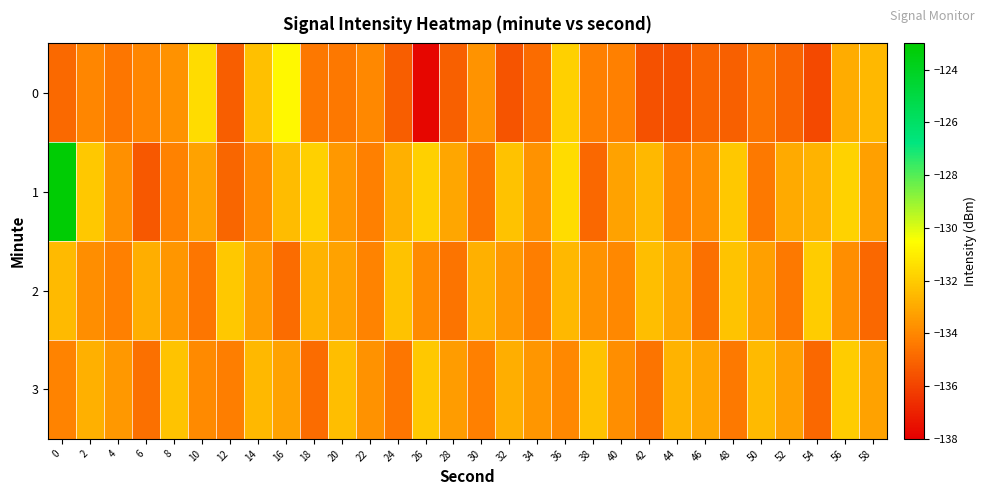

At 42, list the series in order from largest to smallest.

2, 1, 3, 0